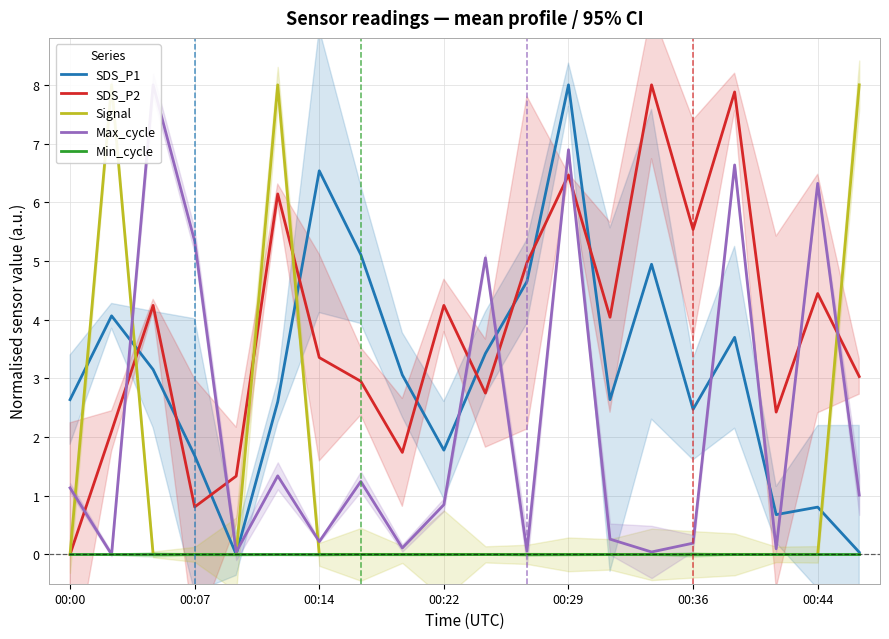

The value of SDS_P1 at 00:07 is 2.4. True or false?

False